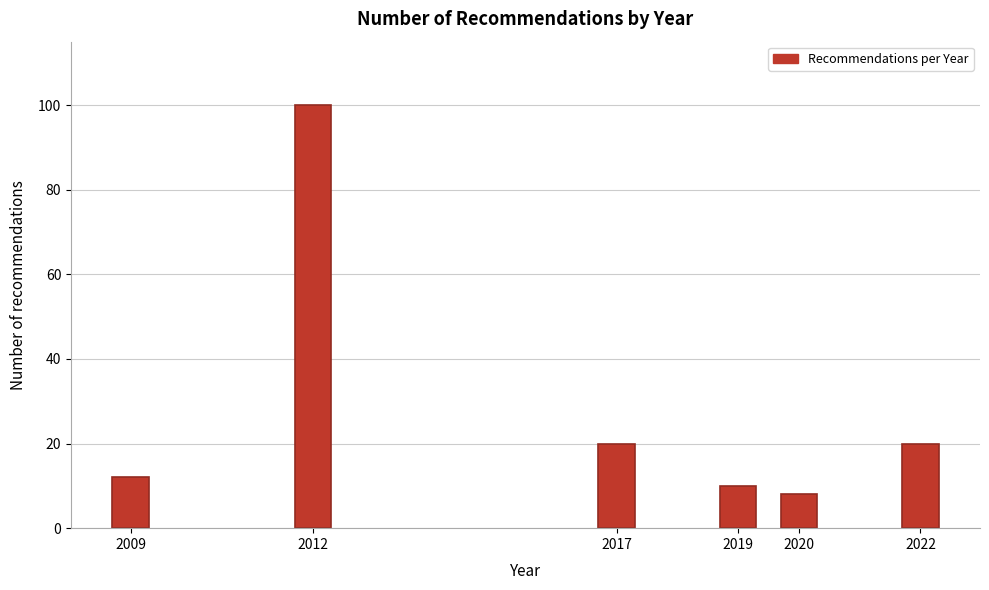

Reading left to right, extract all data points from this chart.

2009=12	2012=100	2017=20	2019=10	2020=8	2022=20